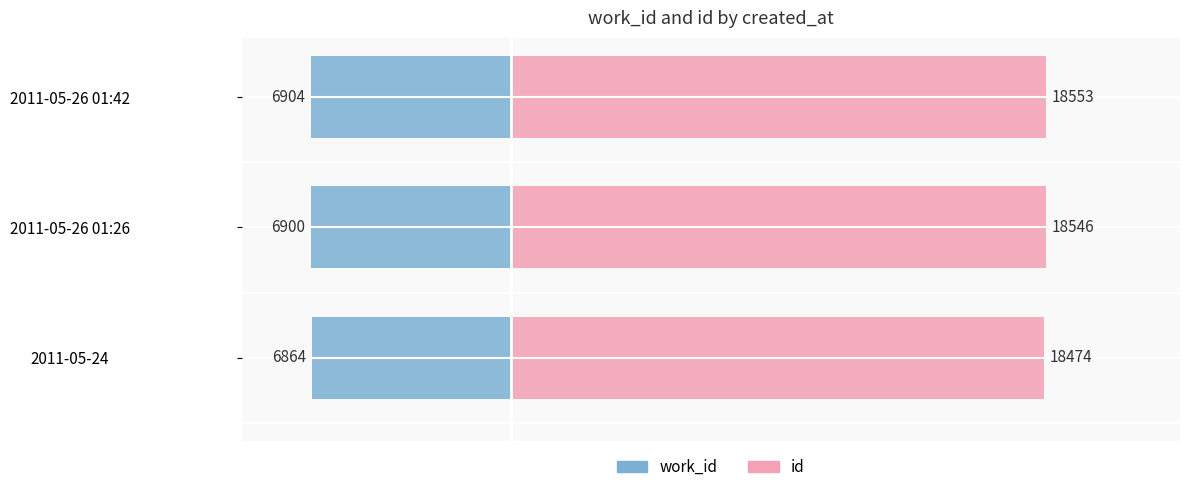

What is the maximum value shown in the chart?

18553